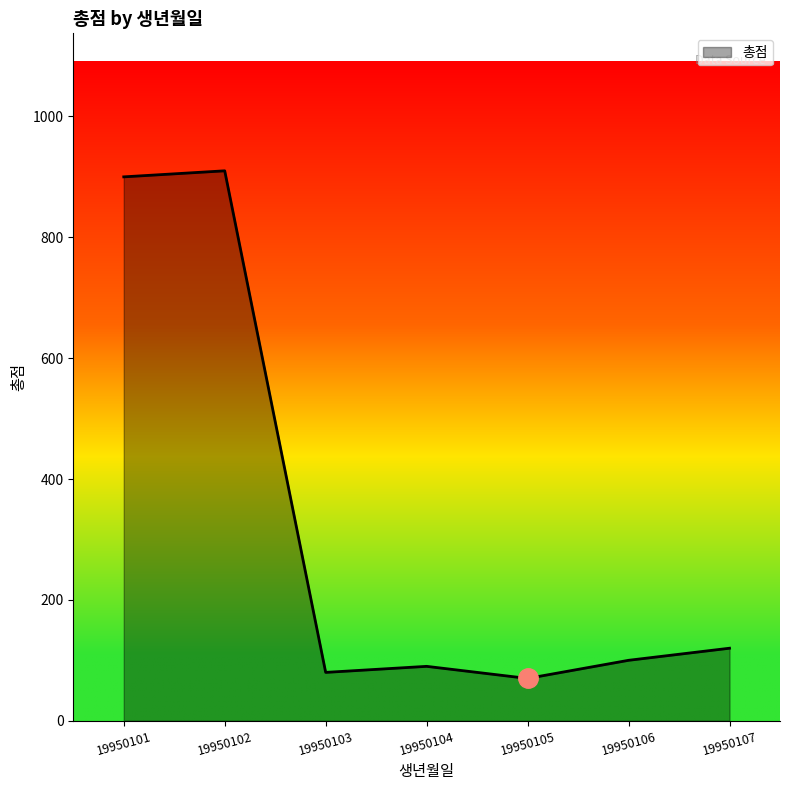

True or false: the data has more than 0 interior local peaks.

True